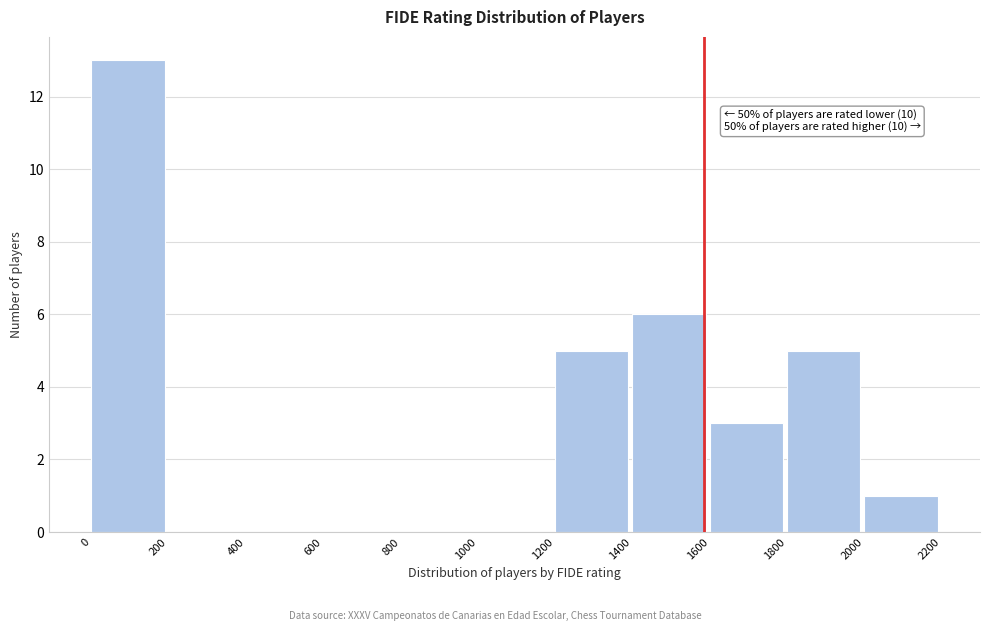

Which range on the x-axis has the tallest bar?

0 to 200